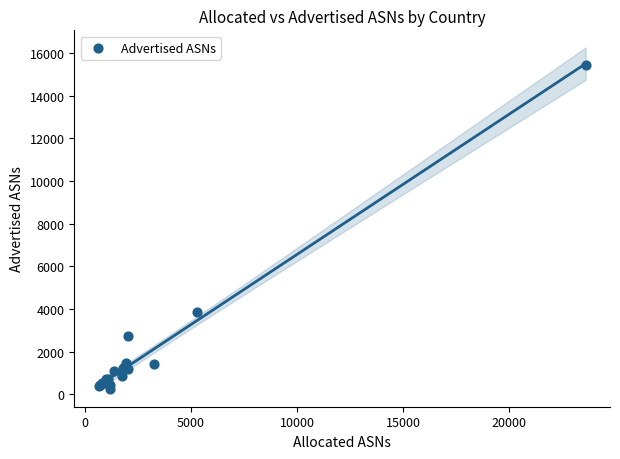

What Y value in the scatter plot is closest to 7860?

3846